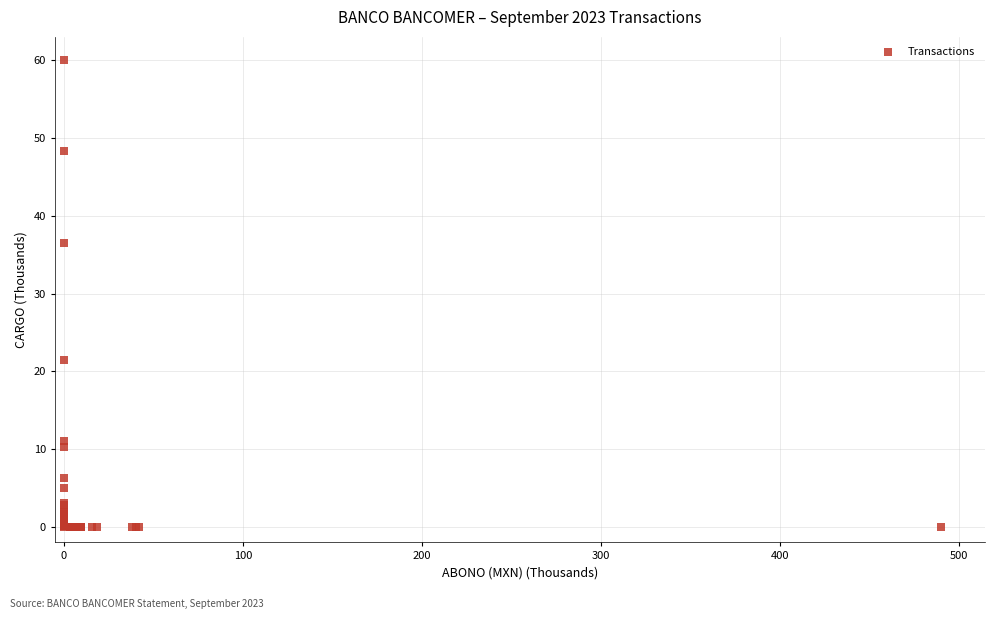

What Y value in the scatter plot is closest to 30?

36.5